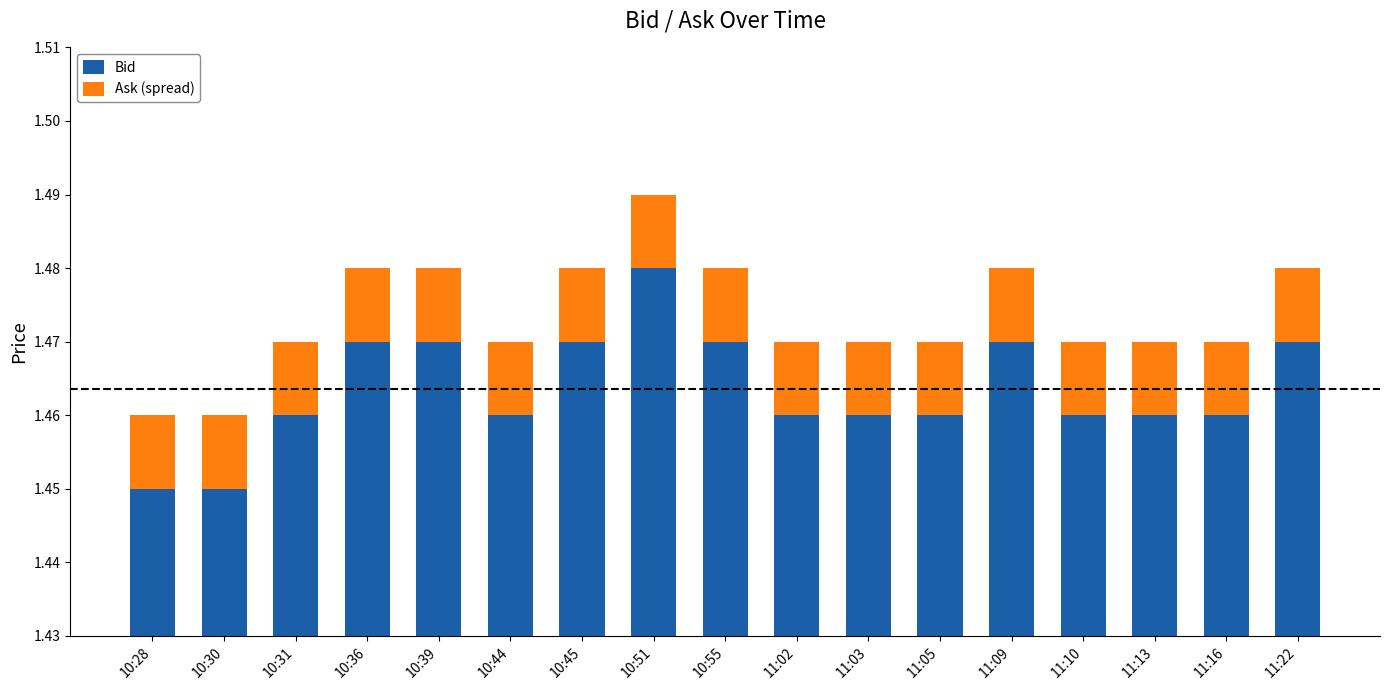

Reading left to right, extract all data points from this chart.

Bid: 10:28=1.4	10:30=1.4	10:31=1.5	10:36=1.5	10:39=1.5	10:44=1.5	10:45=1.5	10:51=1.5	10:55=1.5	11:02=1.5	11:03=1.5	11:05=1.5	11:09=1.5	11:10=1.5	11:13=1.5	11:16=1.5	11:22=1.5
Ask (spread): 10:28=0.0	10:30=0.0	10:31=0.0	10:36=0.0	10:39=0.0	10:44=0.0	10:45=0.0	10:51=0.0	10:55=0.0	11:02=0.0	11:03=0.0	11:05=0.0	11:09=0.0	11:10=0.0	11:13=0.0	11:16=0.0	11:22=0.0